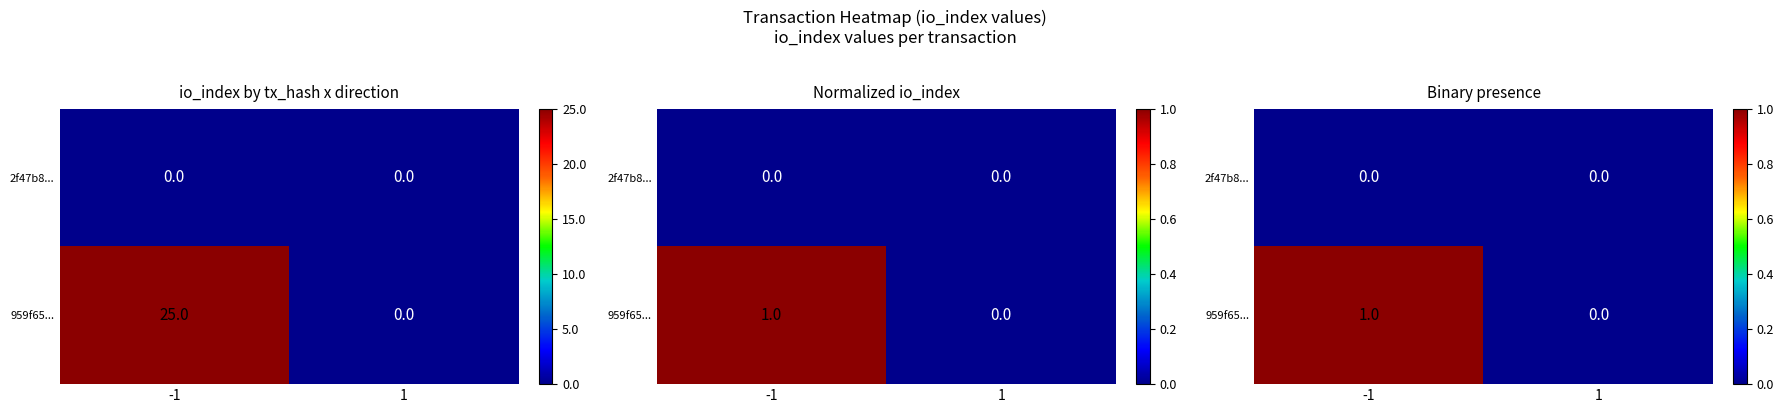

Rank the series by their average value, from lowest to highest.

2f47b8..., 959f65...